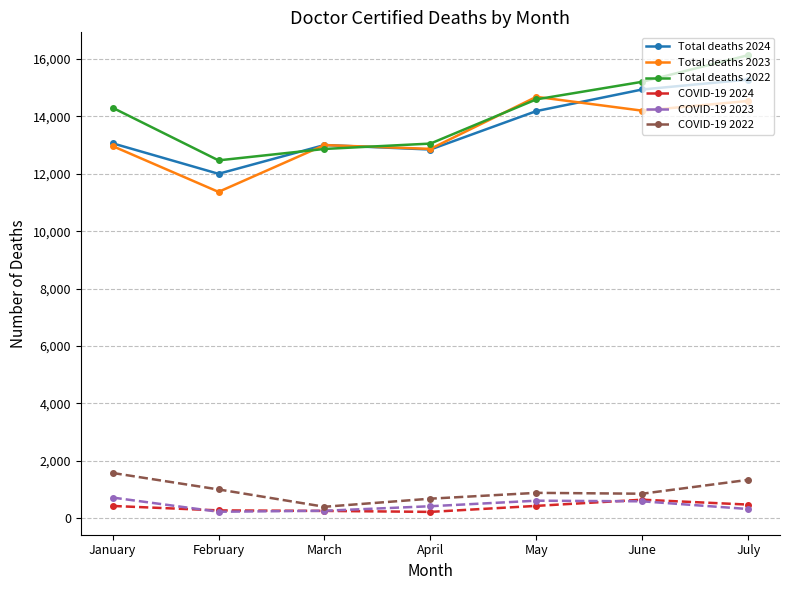

Is it true that Total deaths 2022 equals 14591 at May?

True